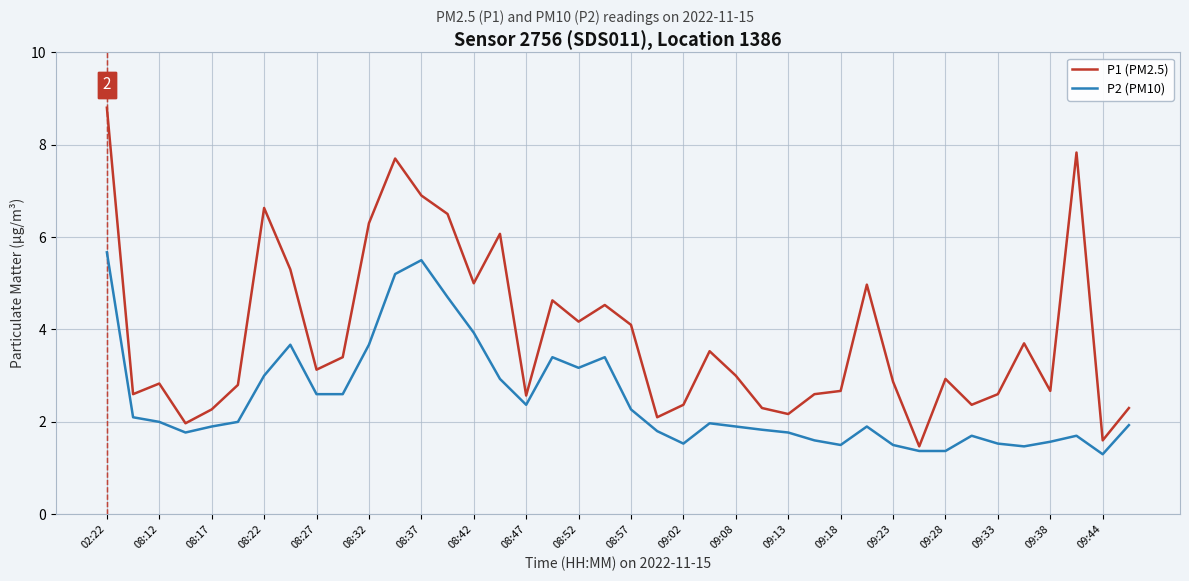

Which series has the largest range (max minus min)?

P1 (PM2.5)